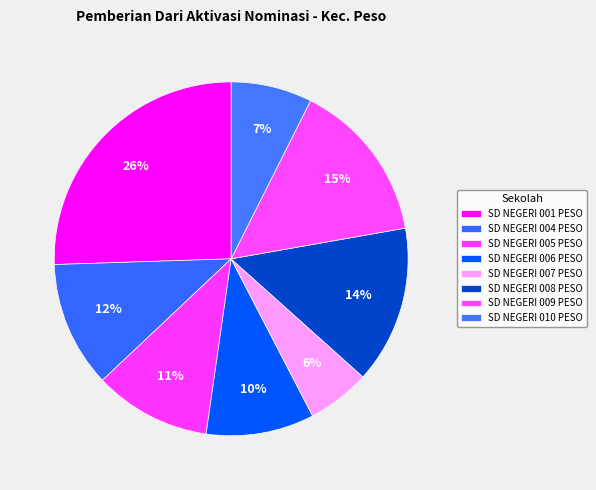

How many segments does this pie chart have?

8